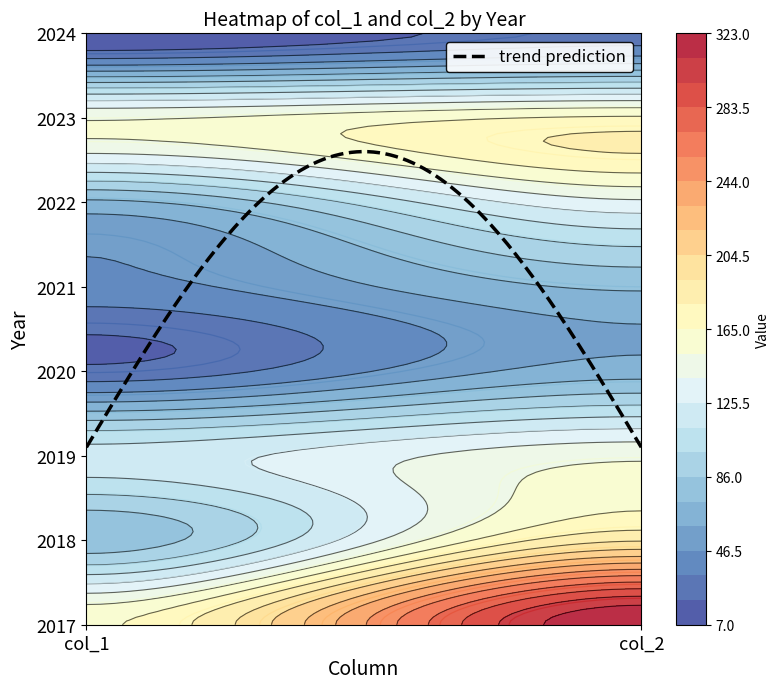

What is the difference between the highest and lowest values at col_1?

156